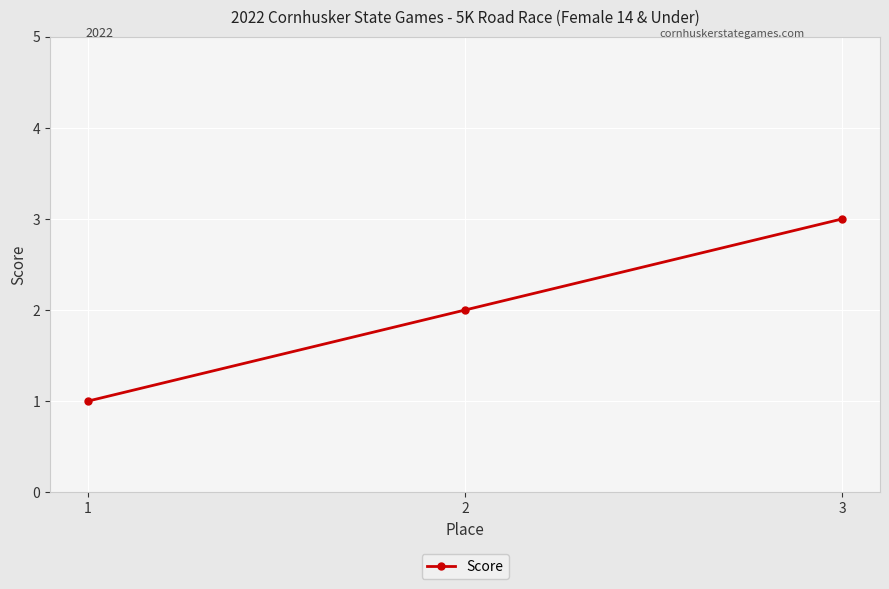

What is the change in value from 2 to 3?

+1